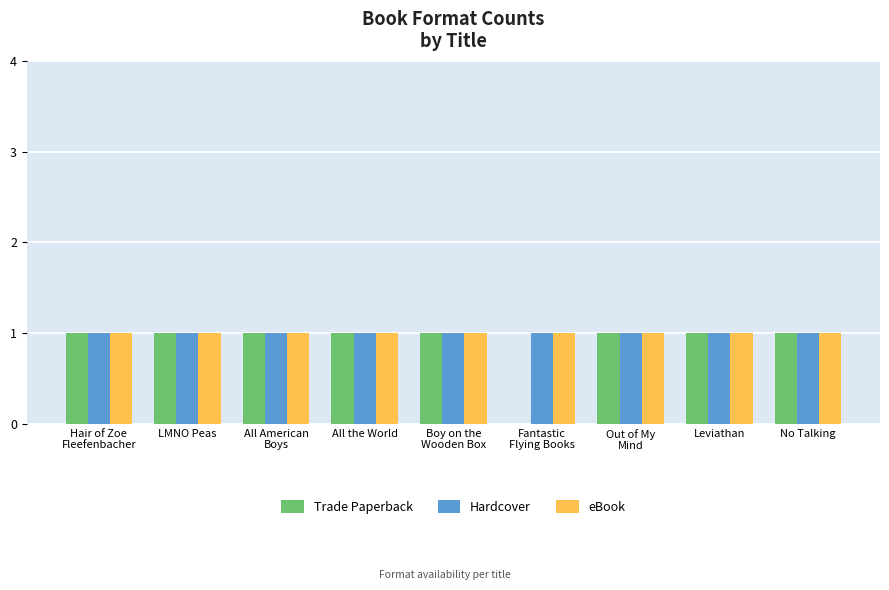

How many groups of bars are there?

9